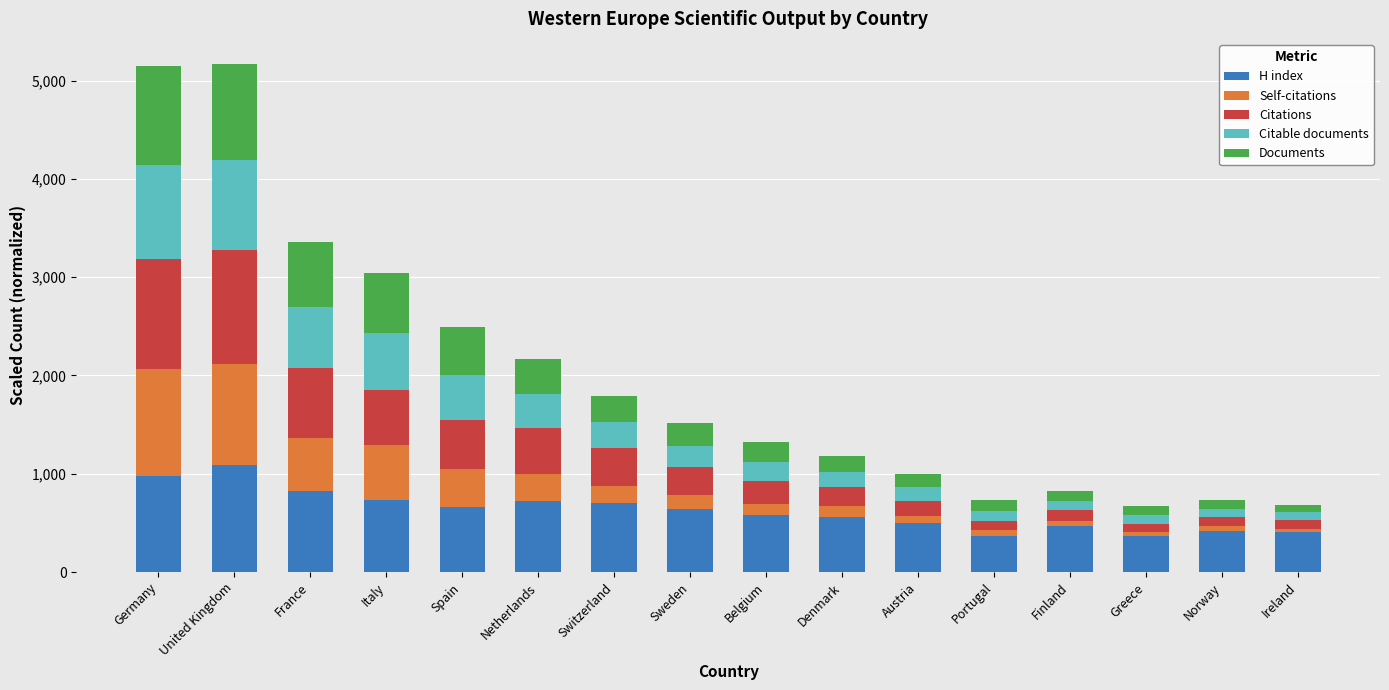

What is the total value across all series at Spain?

2490.0